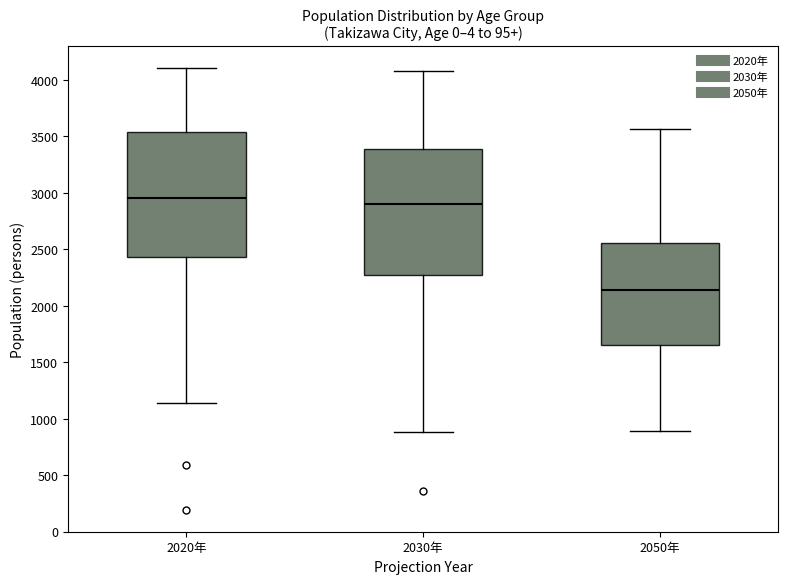

Which box has the highest median line?

2020年